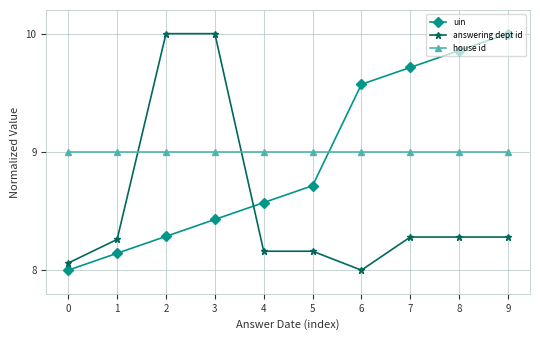

At 3, list the series in order from largest to smallest.

answering dept id, house id, uin